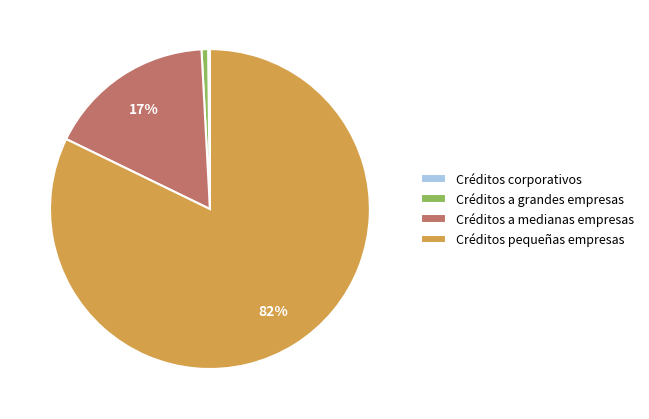

Which category accounts for the majority?

Créditos pequeñas empresas